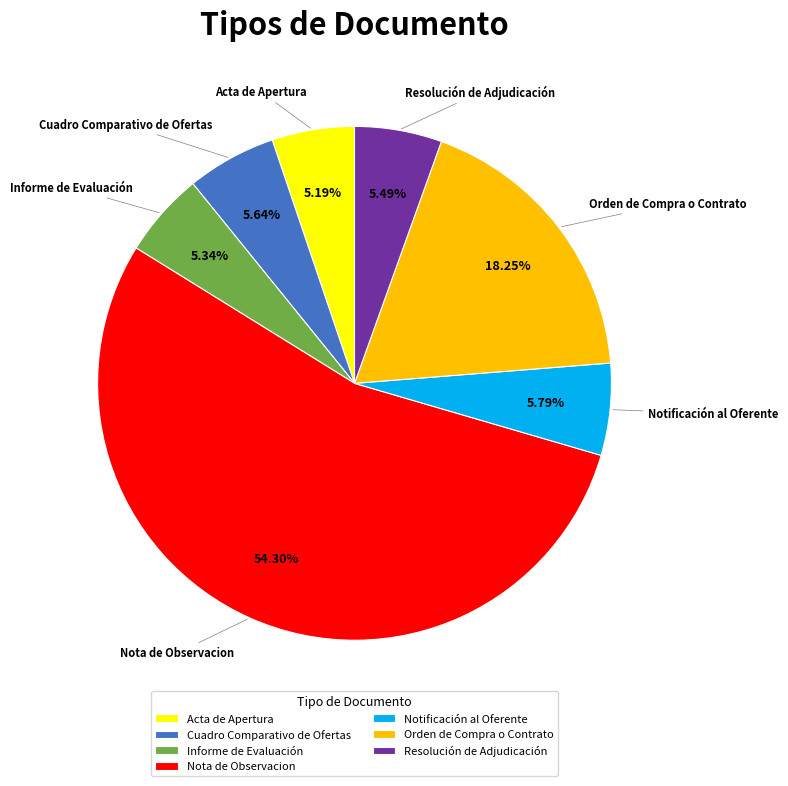

What is the largest slice in the pie chart?

Nota de Observacion